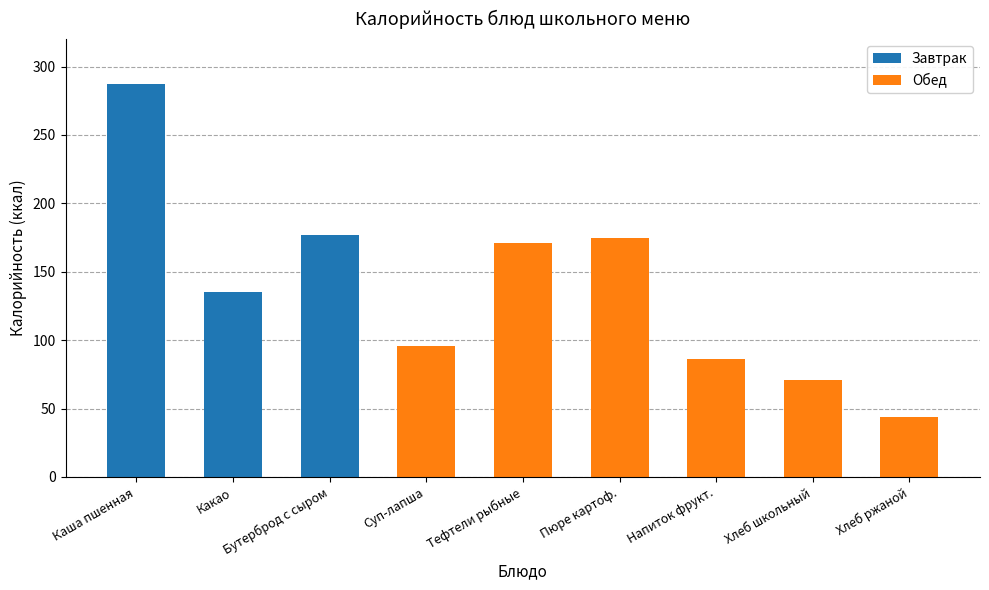

At which category is the sum across all series the highest?

Каша пшенная